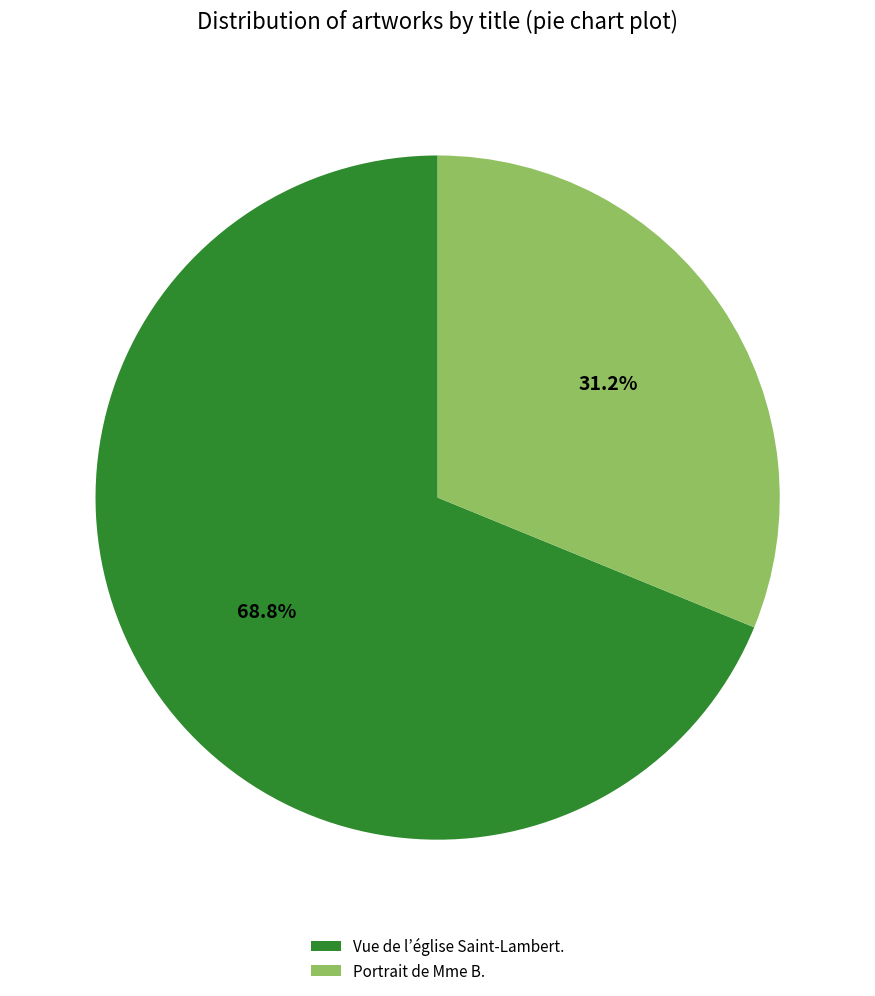

Which category has the smallest portion of the pie?

Portrait de Mme B.